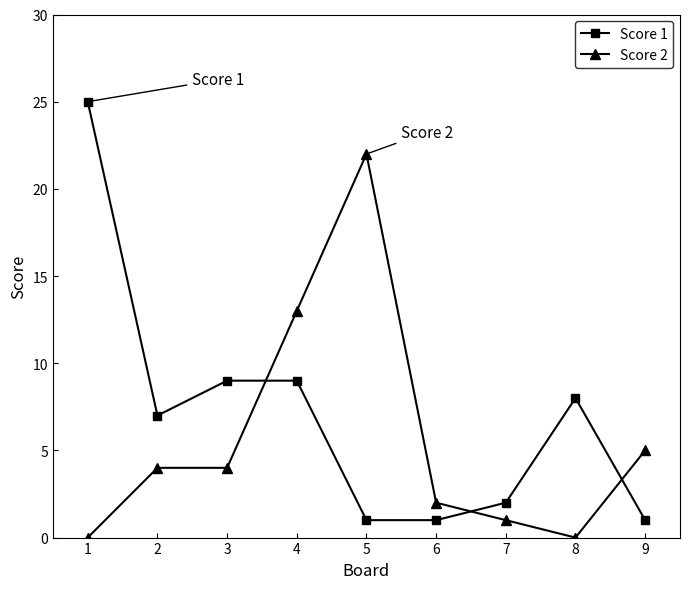

Count the number of data series in this chart.

2